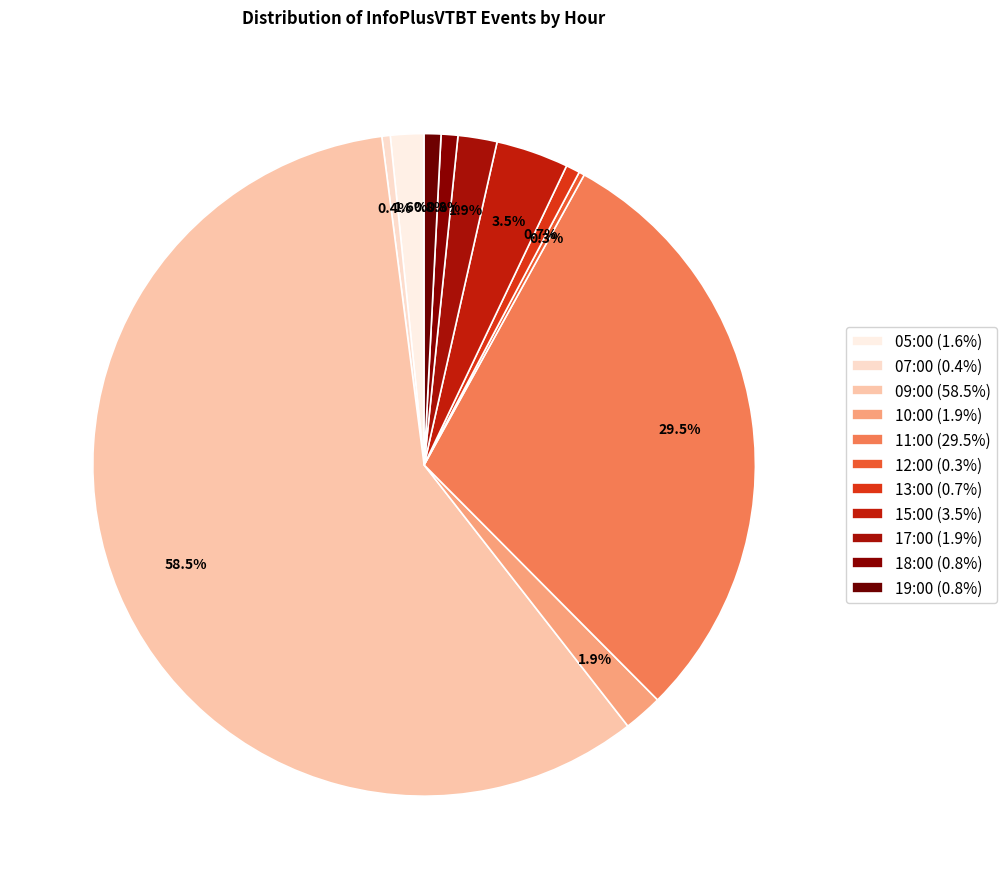

To the nearest percent, what is the combined percentage of 12:00 and 07:00?

1%